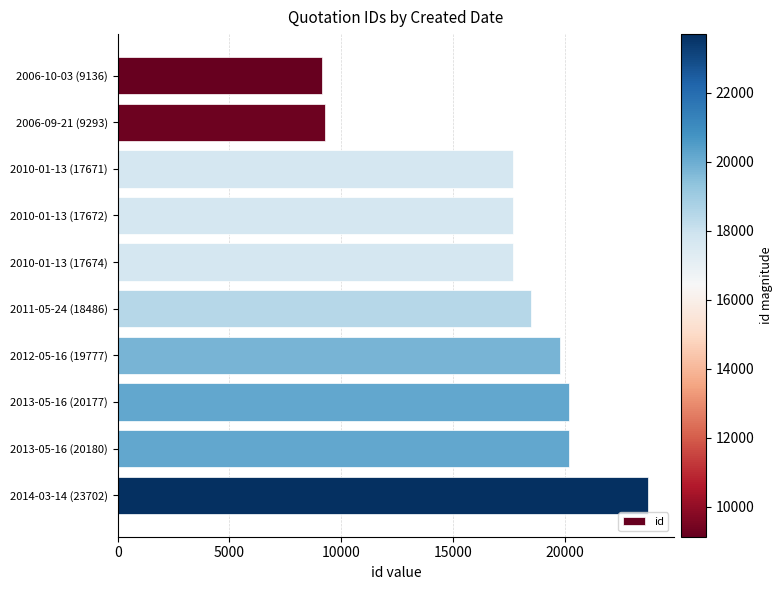

What is the difference between the second highest and minimum values?

11044